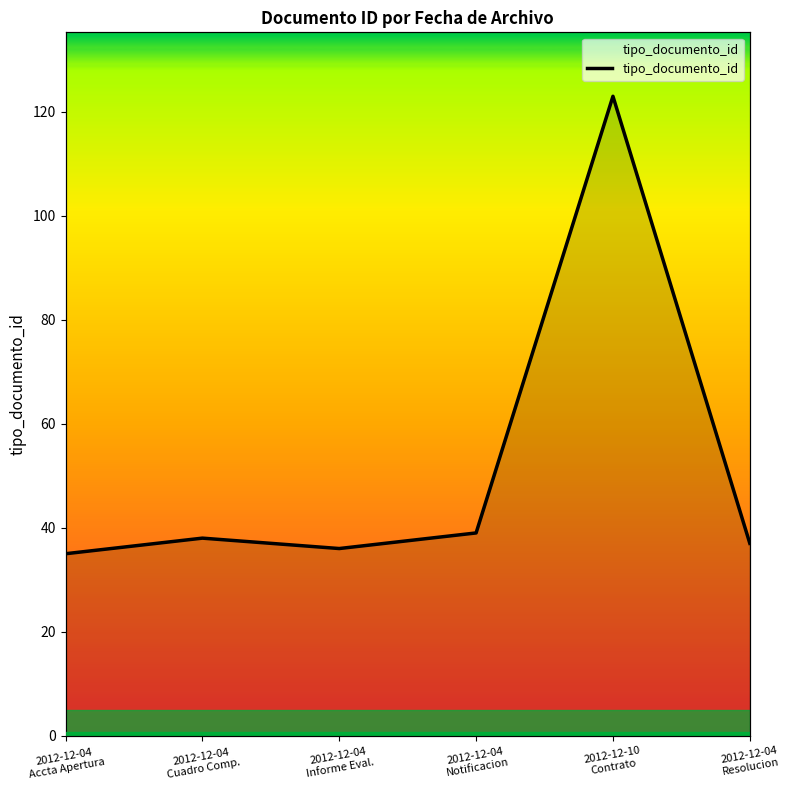

How many points are higher than both their immediate neighbors (excluding endpoints)?

2